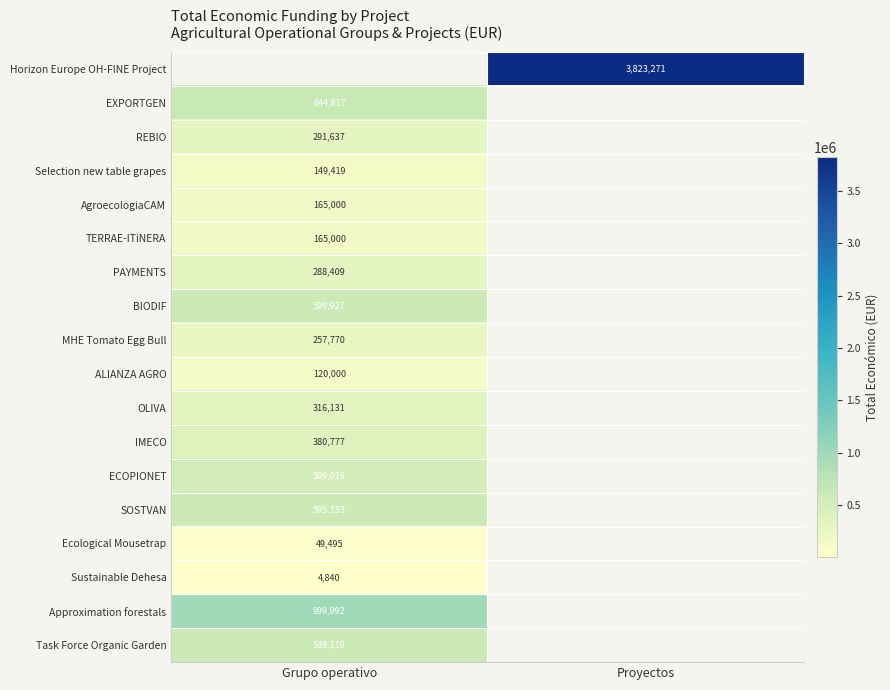

What is the total value across all series at Grupo operativo?

6126485